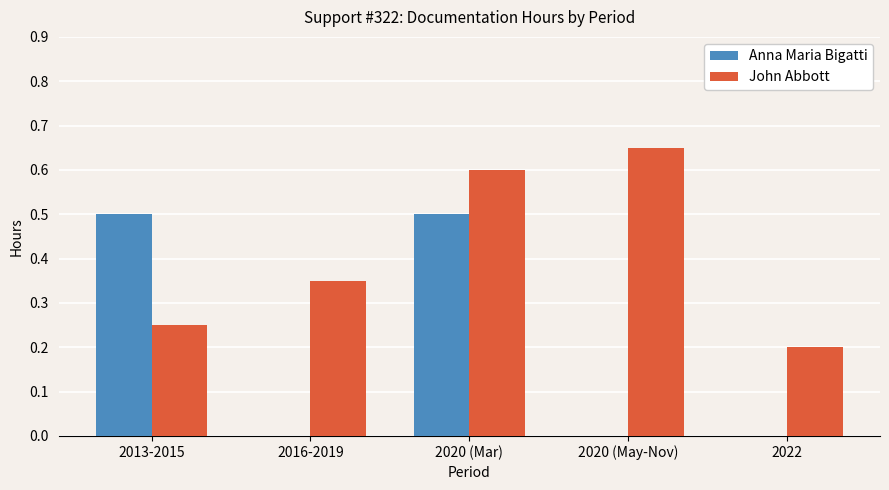

Which series has the widest spread of values?

Anna Maria Bigatti